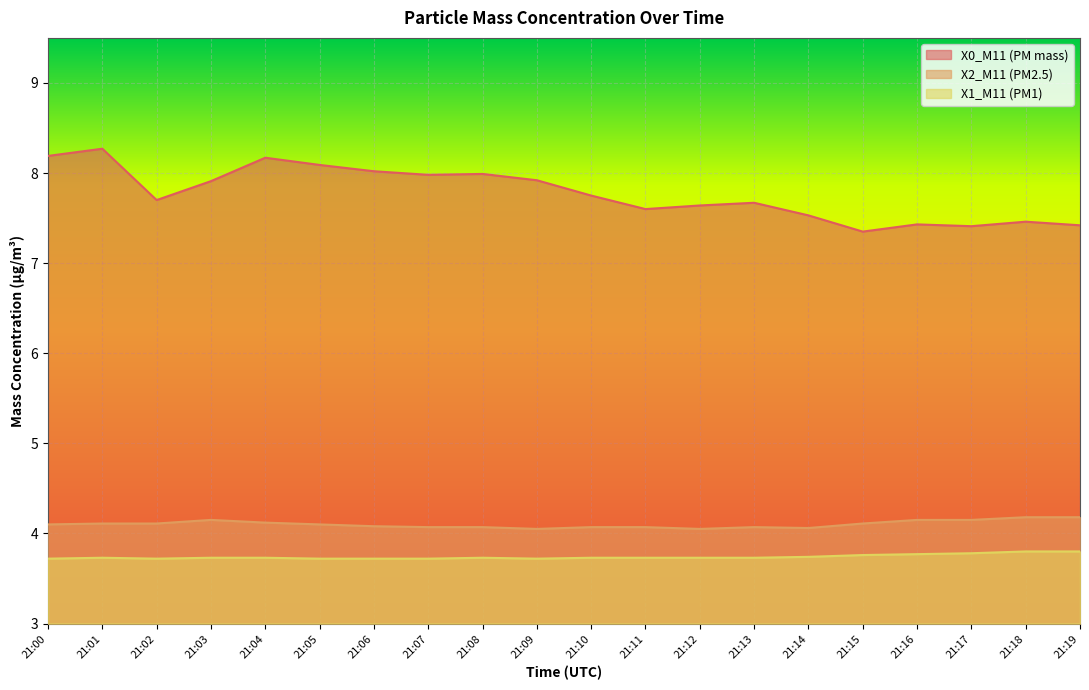

Which category has the lowest value in the X2_M11 (PM2.5) series?

21:09